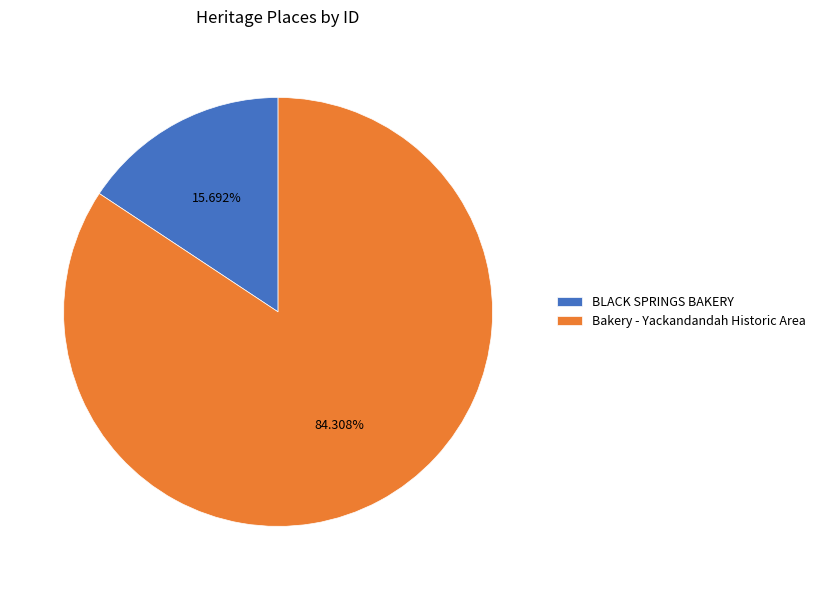

Which slice is the smallest?

BLACK SPRINGS BAKERY